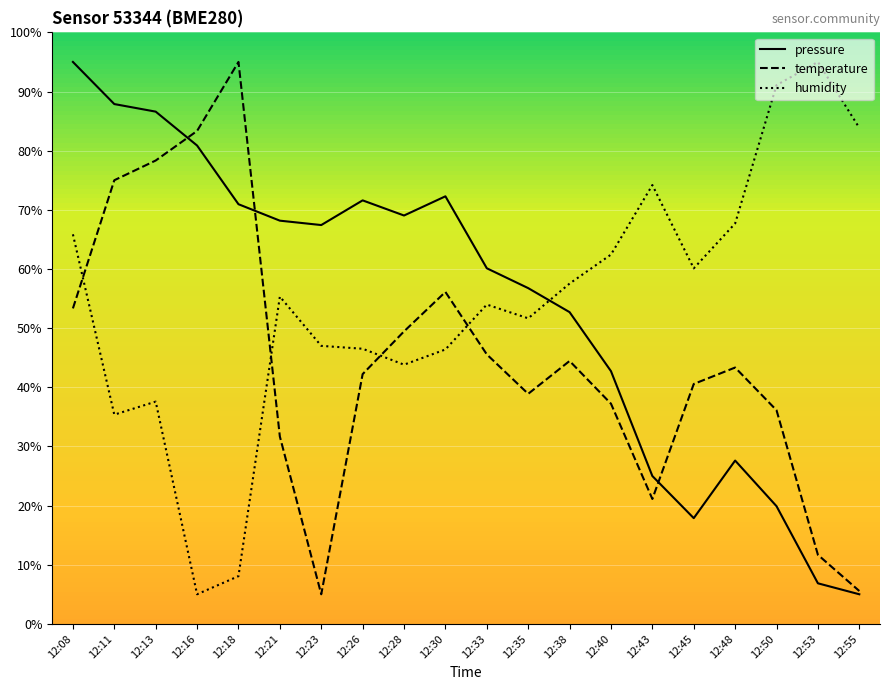

What is the spread (max minus min) of values at 12:08?

41.7